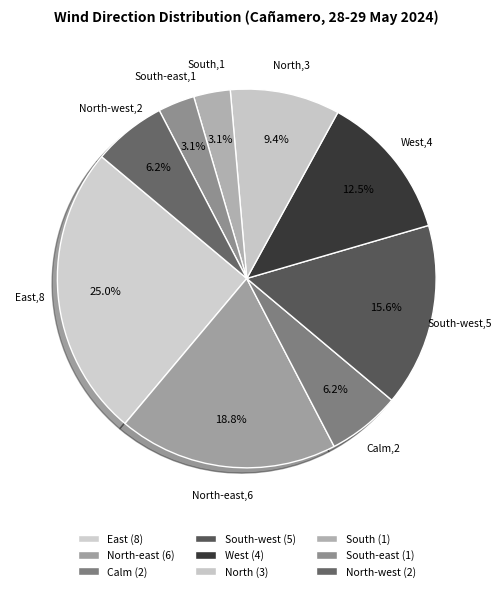

Combined, do North-west and North account for over 50%?

No